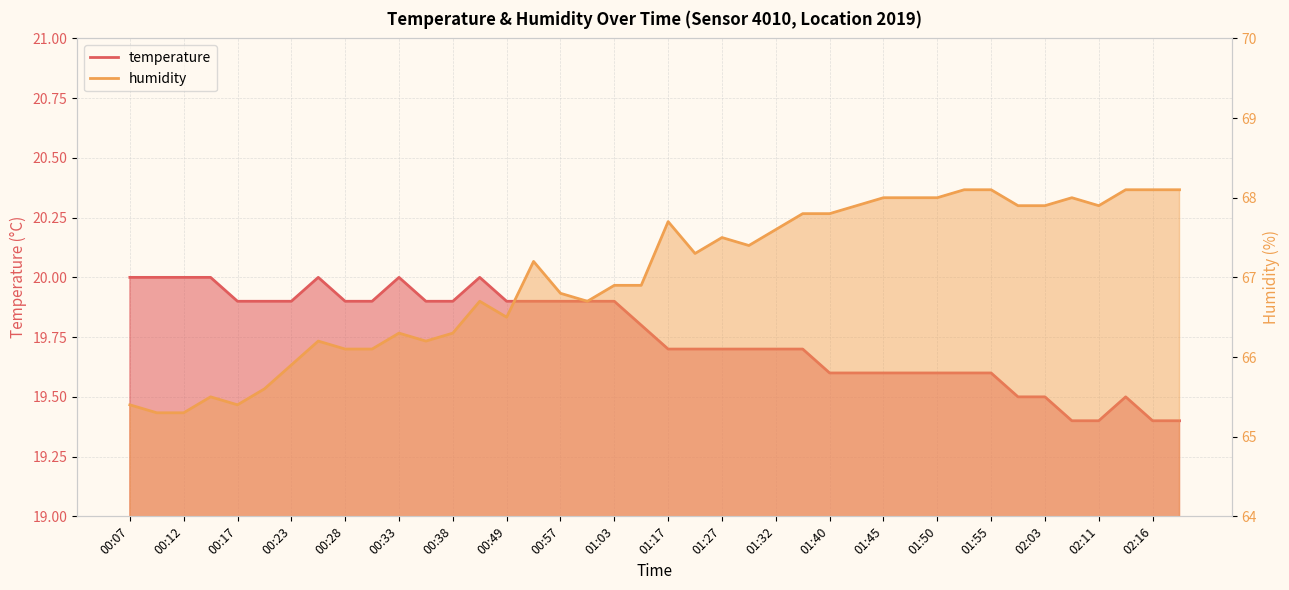

Rank the series by their maximum value, from lowest to highest.

temperature, humidity